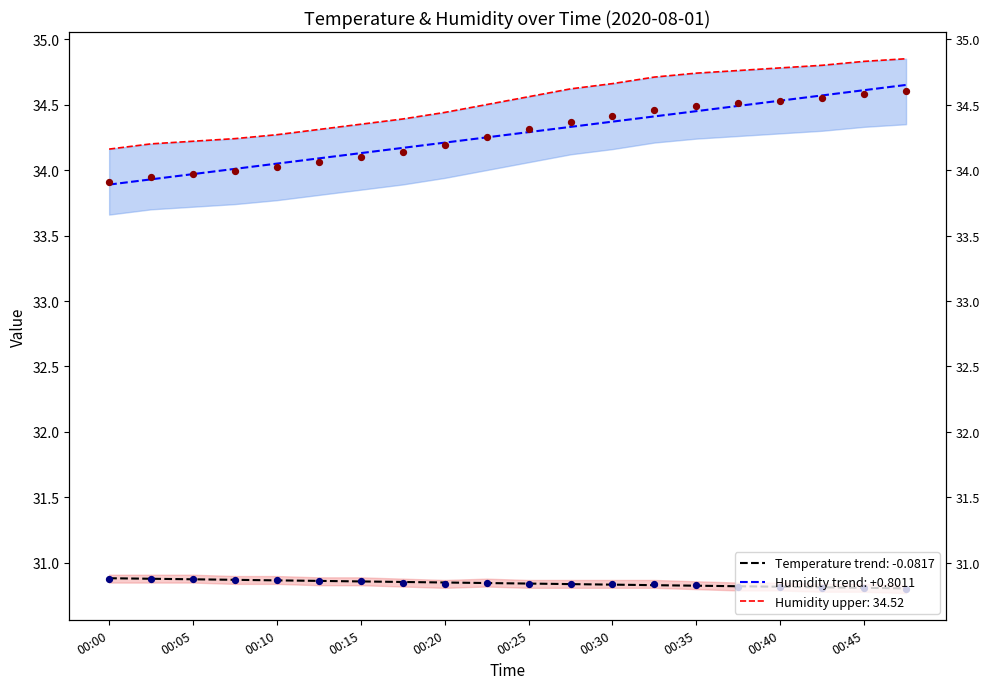

Which series contains the highest Y value?

Humidity